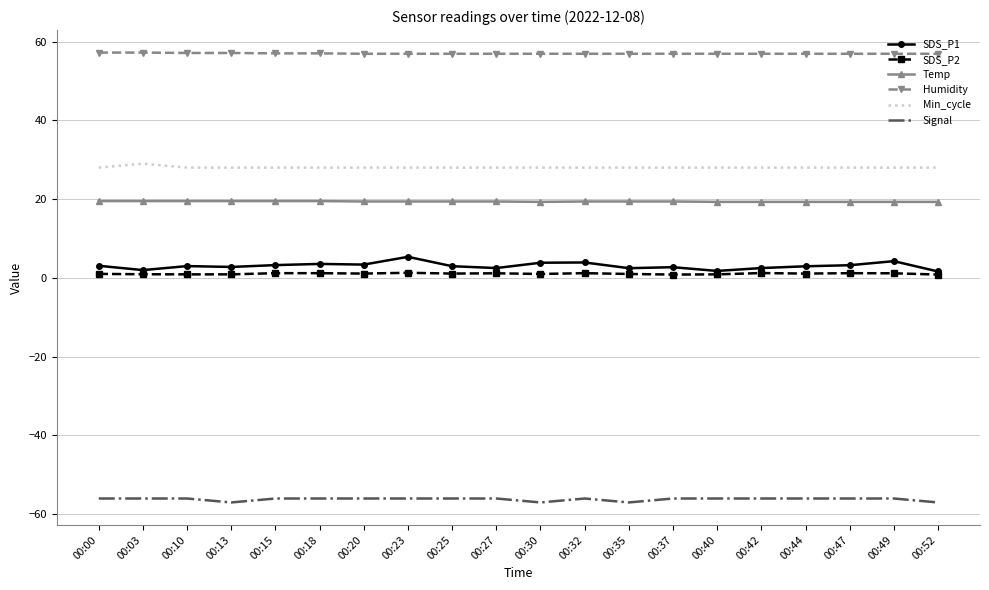

True or false: Humidity and Min_cycle intersect in this chart.

False